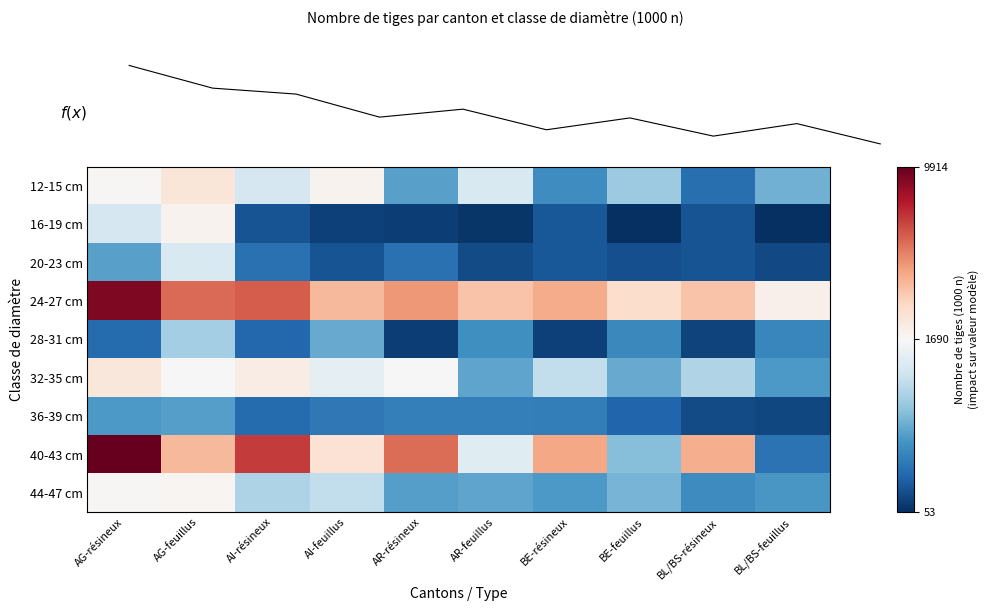

What is the difference between the maximum and minimum values in the 44-47 cm series?

1162.0